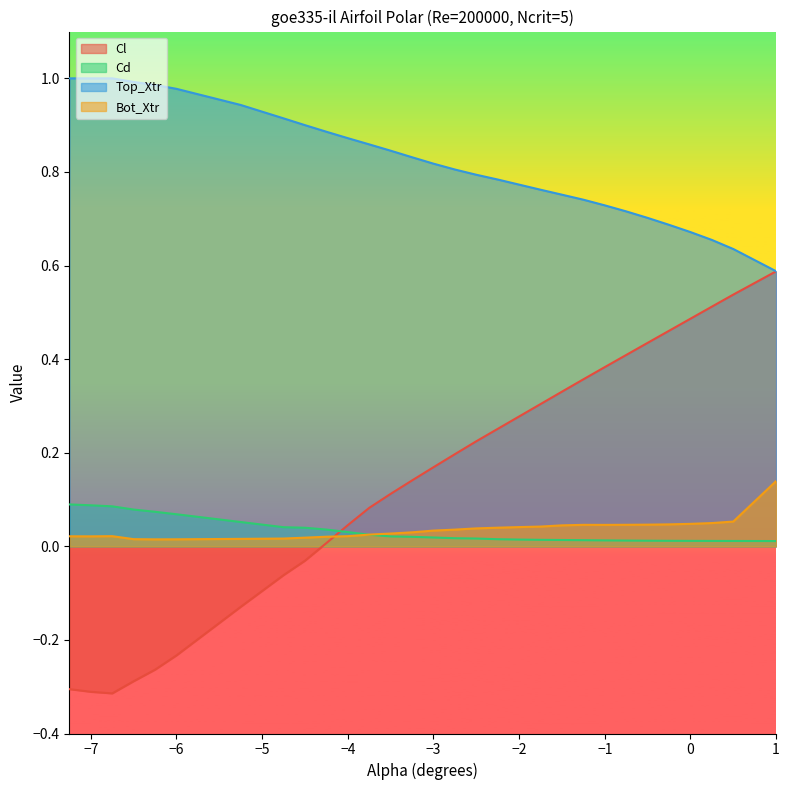

True or false: Cd and Top_Xtr cross at least once.

False